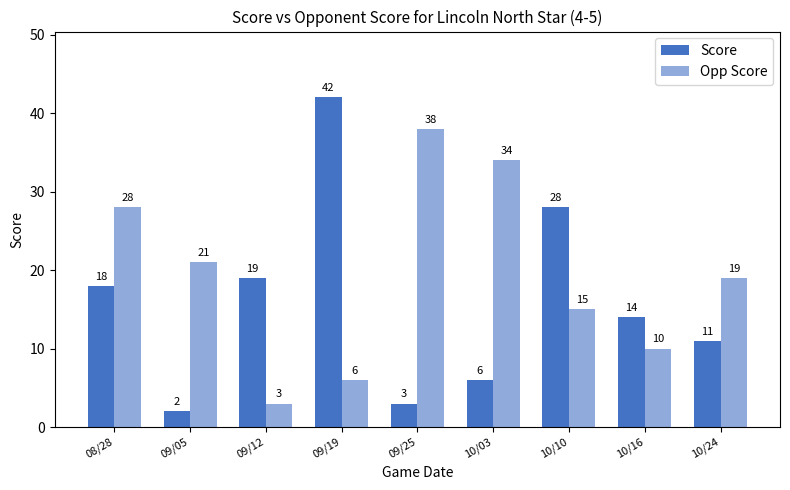

How many values in the Opp Score series are below 19?

4